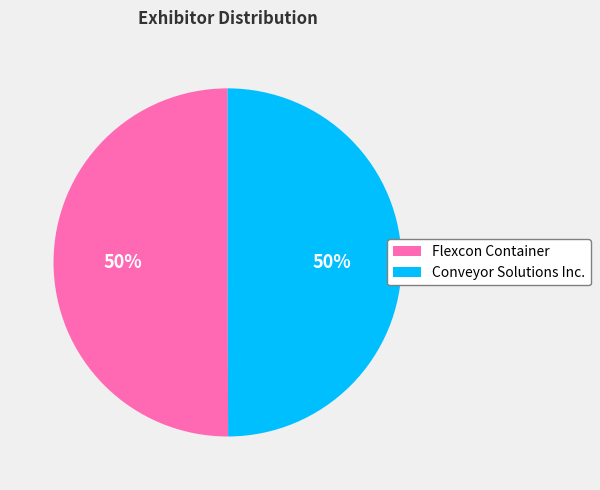

To the nearest percent, what portion does Flexcon Container represent?

50%